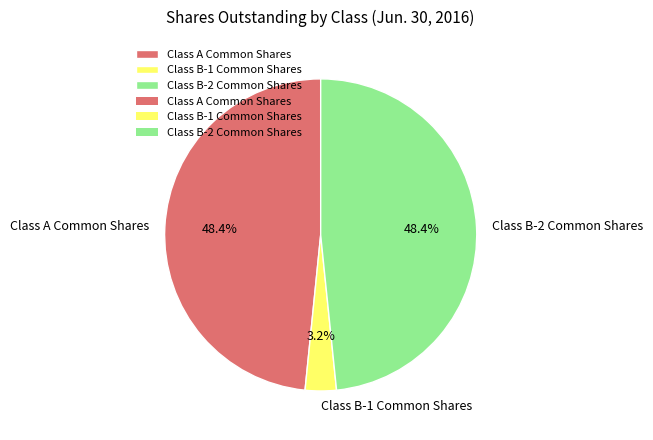

Does Class B-2 Common Shares represent more than half of the total?

No